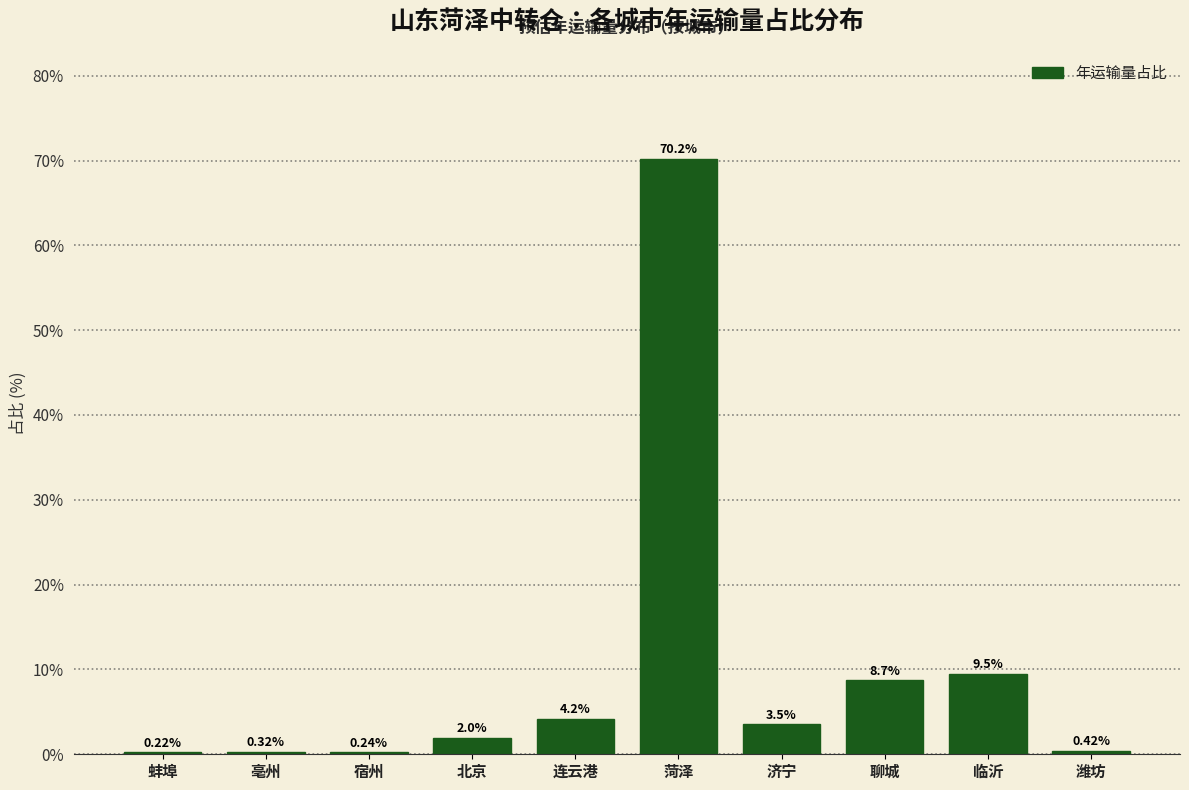

What is the sum of the values at 临沂 and 亳州?

9.8